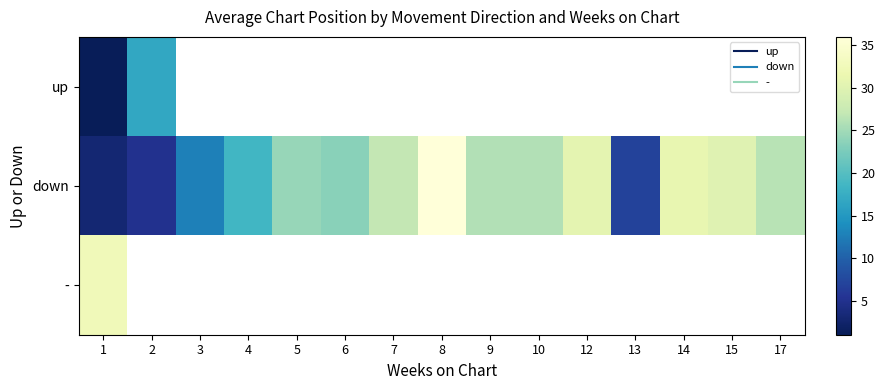

Which series has the largest total across all categories?

down